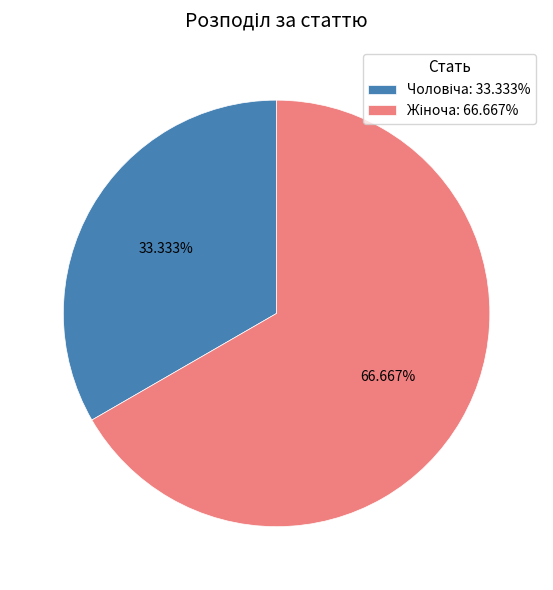

Does any single category account for the majority?

Yes